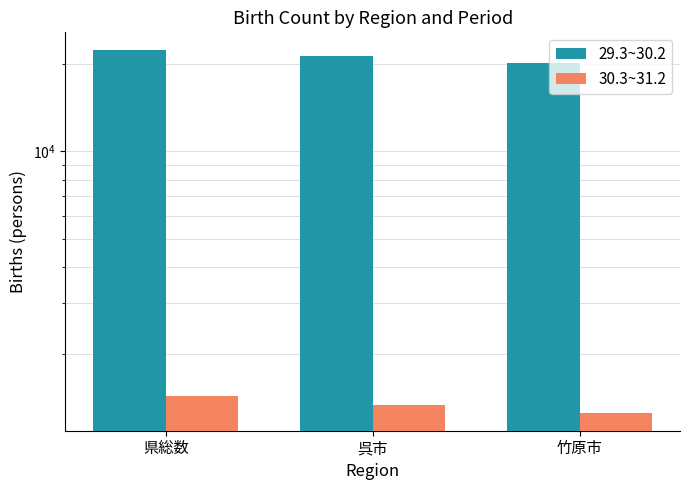

The 29.3~30.2 series shows 8134 at 呉市. True or false?

False